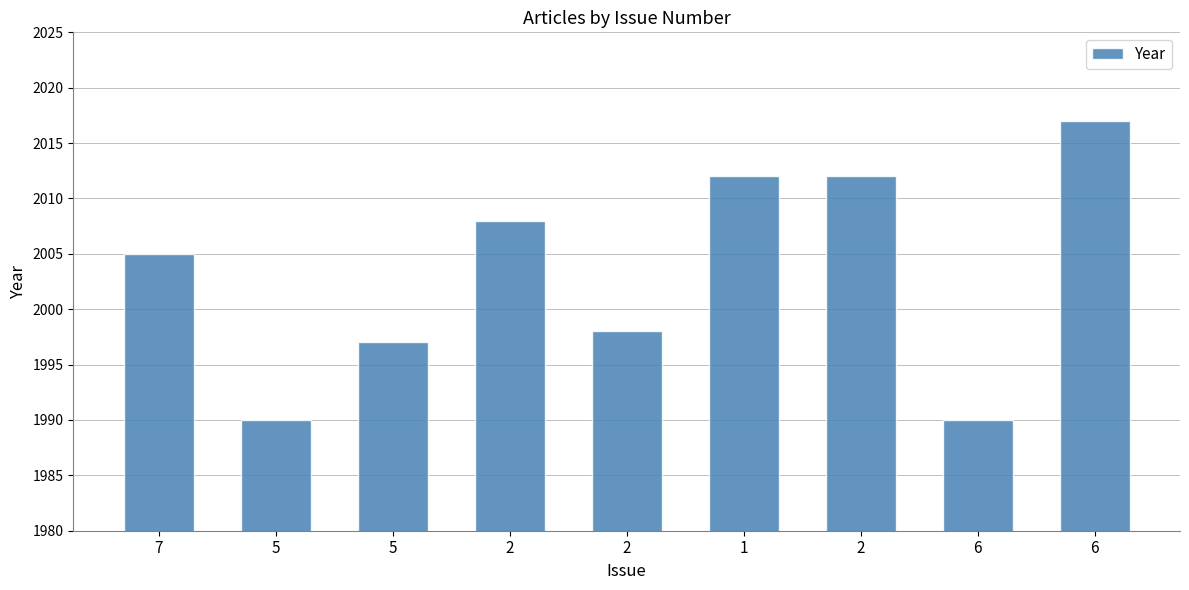

Are the bars horizontal?

No